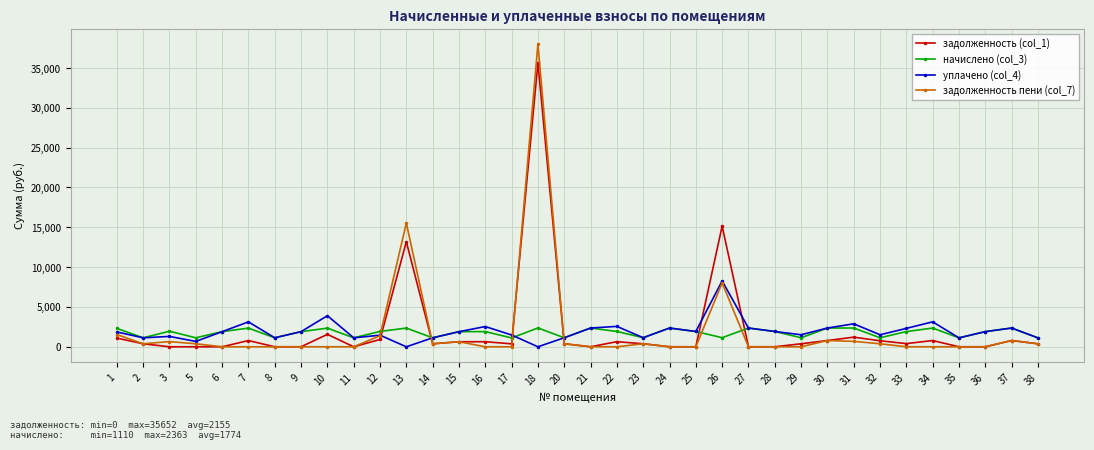

What is the average value of the задолженность (col_1) series?

2155.1